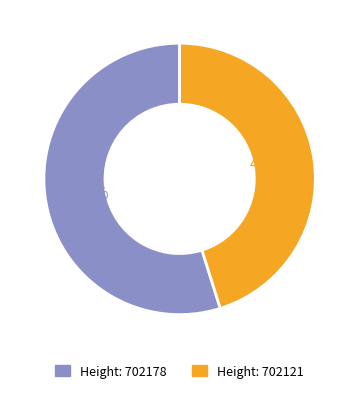

Does any single category account for the majority?

Yes